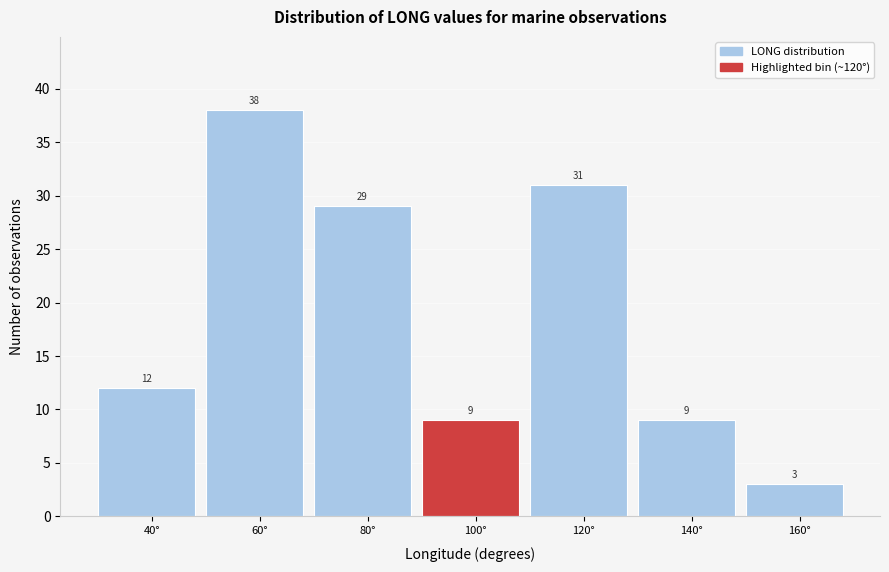

Reading right to left, extract all data points from this chart.

3	9	31	9	29	38	12